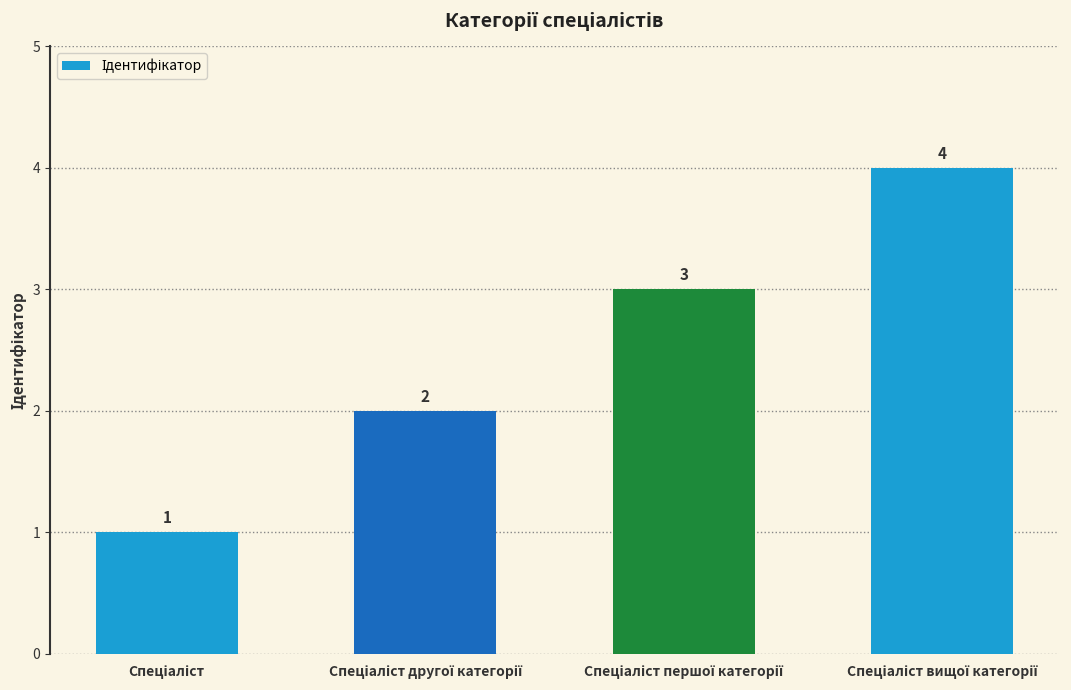

What is the difference between the maximum and minimum values?

3